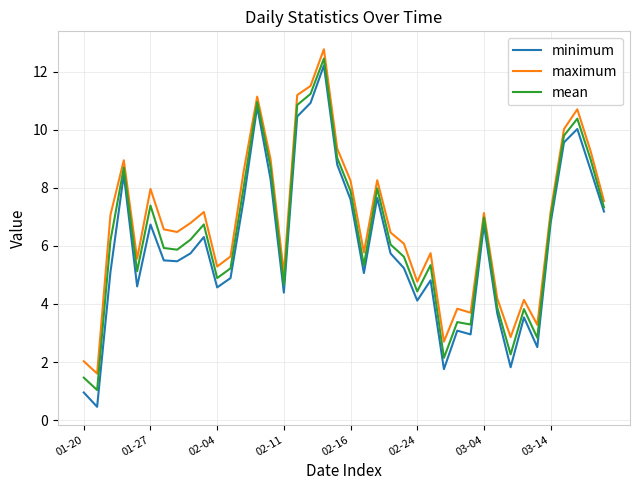

Which series has the widest spread of values?

minimum